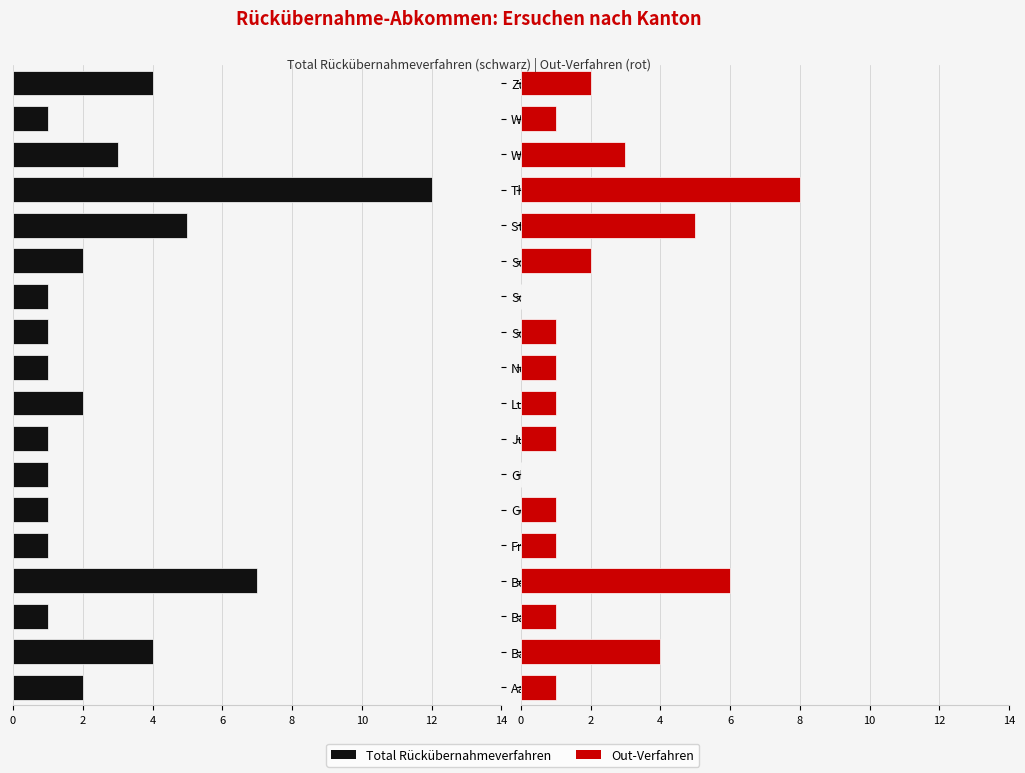

What is the difference between the maximum and minimum values in the Out-Verfahren series?

8